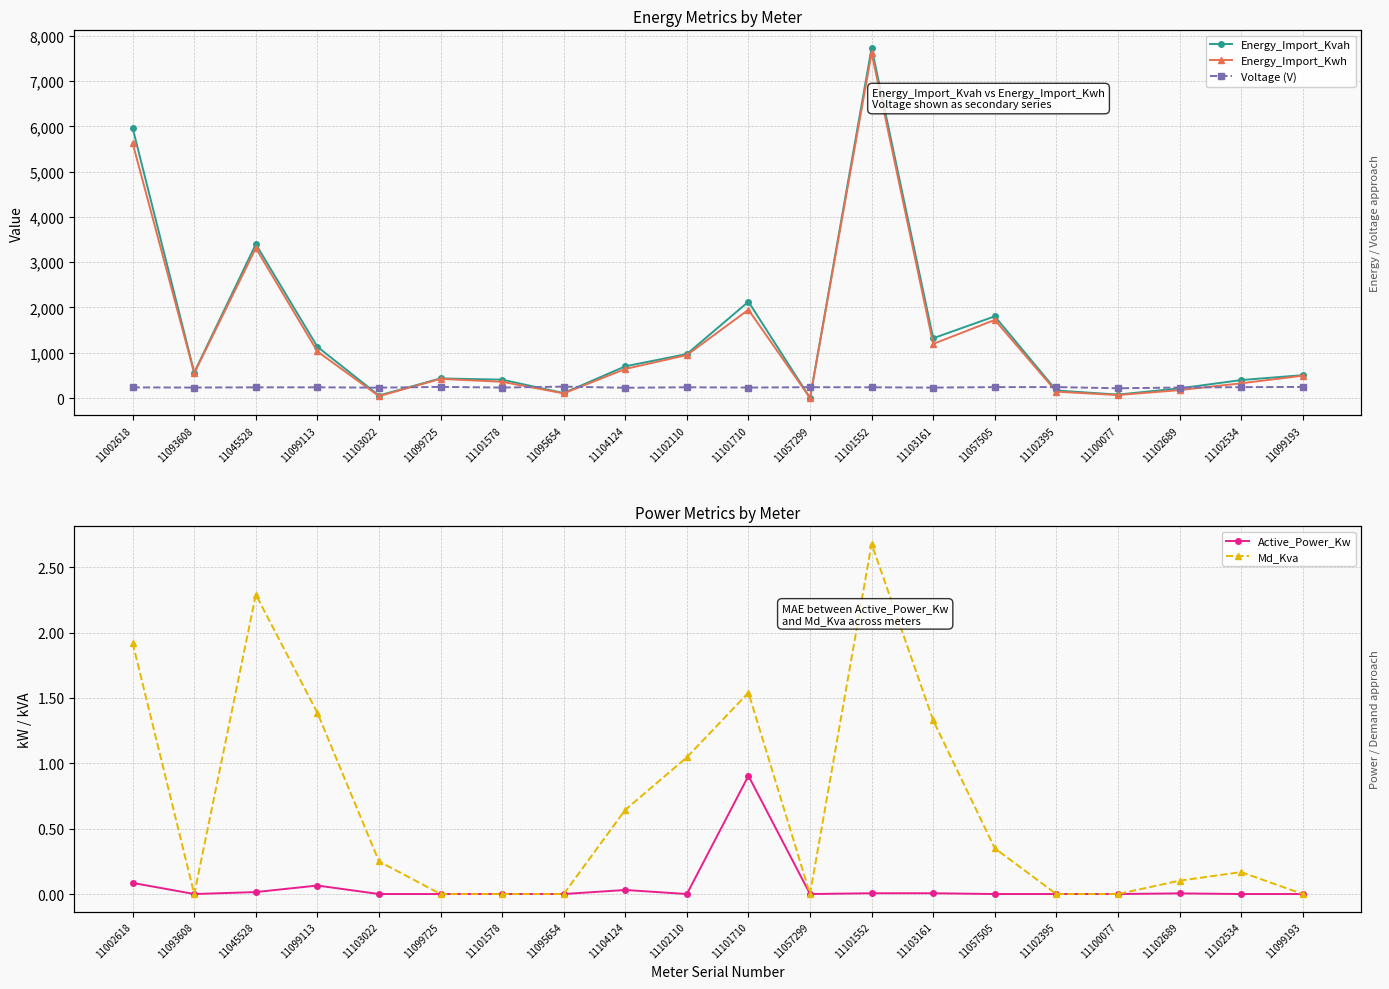

Which series has the largest range (max minus min)?

Energy_Import_Kvah